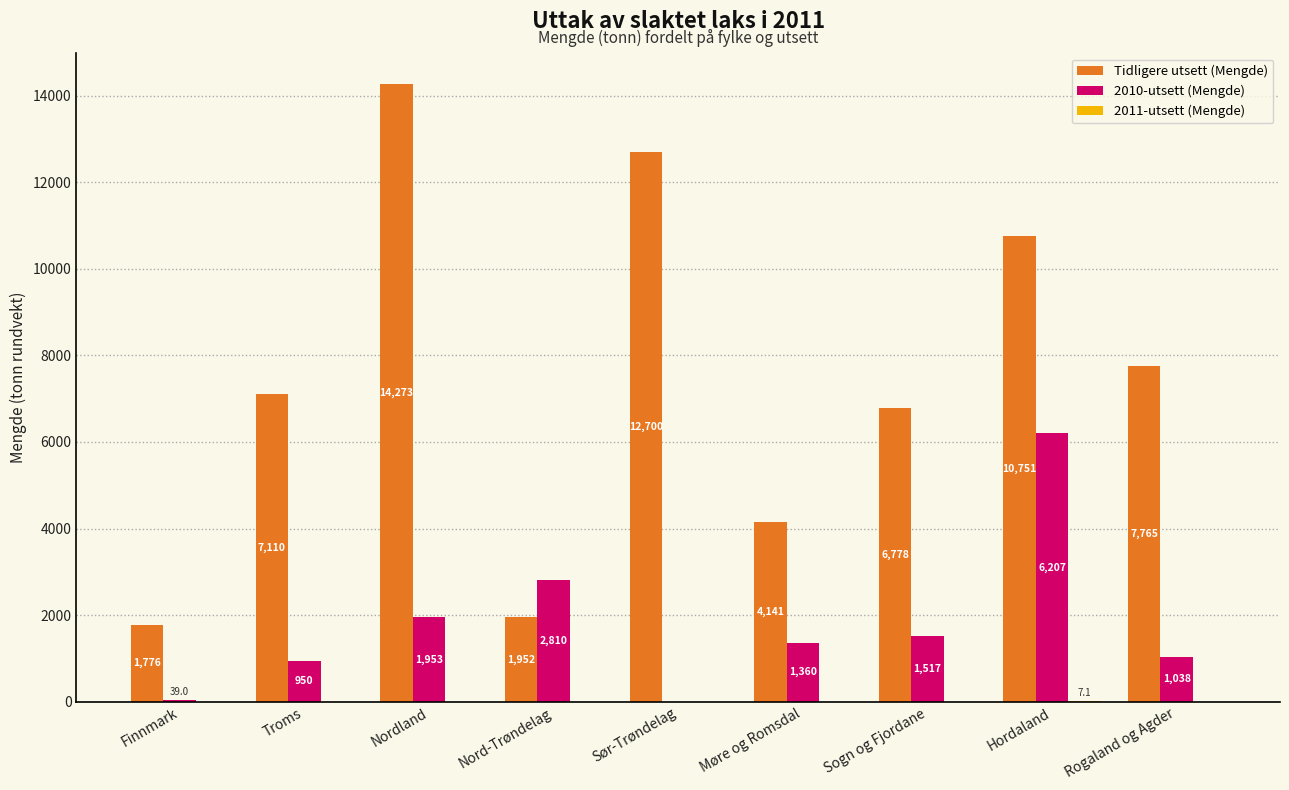

At which category does the chart reach its peak across all series?

Nordland